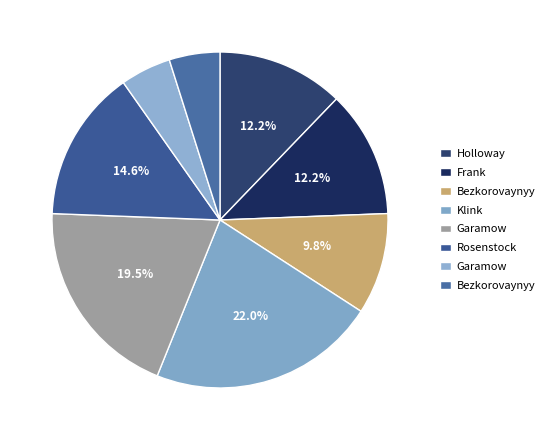

How many segments does this pie chart have?

8